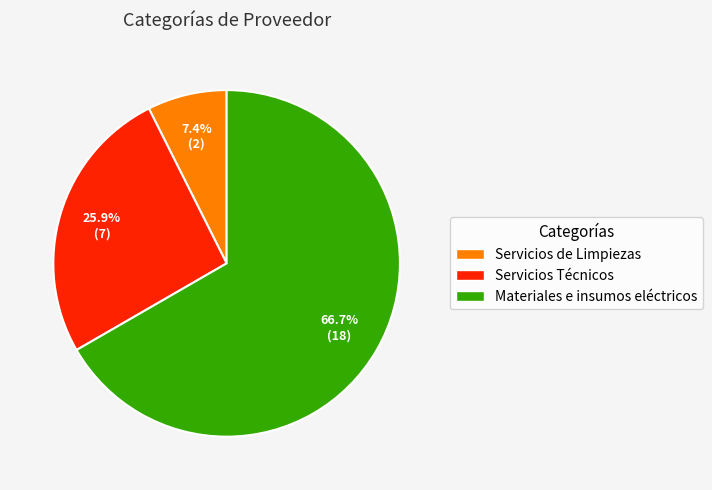

To the nearest percent, what percentage of the pie is Servicios Técnicos?

26%